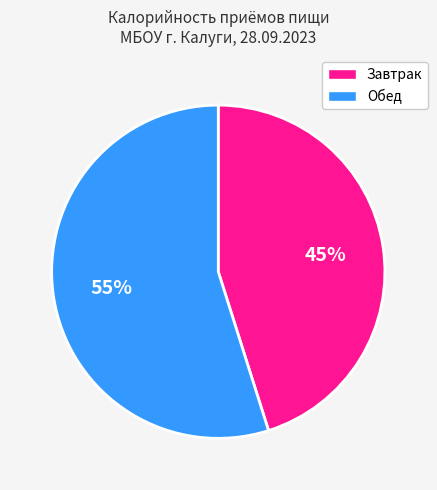

Combined, do Обед and Завтрак account for over 50%?

Yes